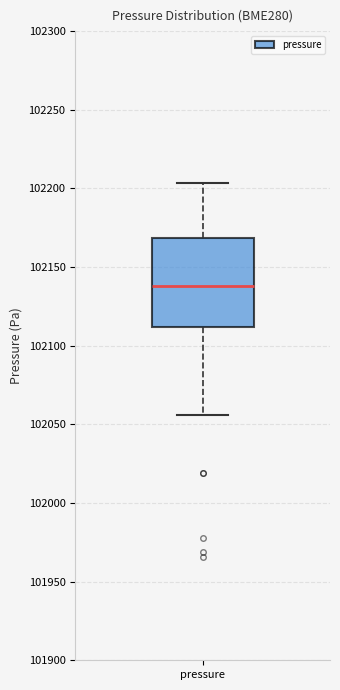

Where does the lower whisker of the box for pressure end on the y-axis? The values are not printed on the chart, so give them approximately, as read against the axis.

102055